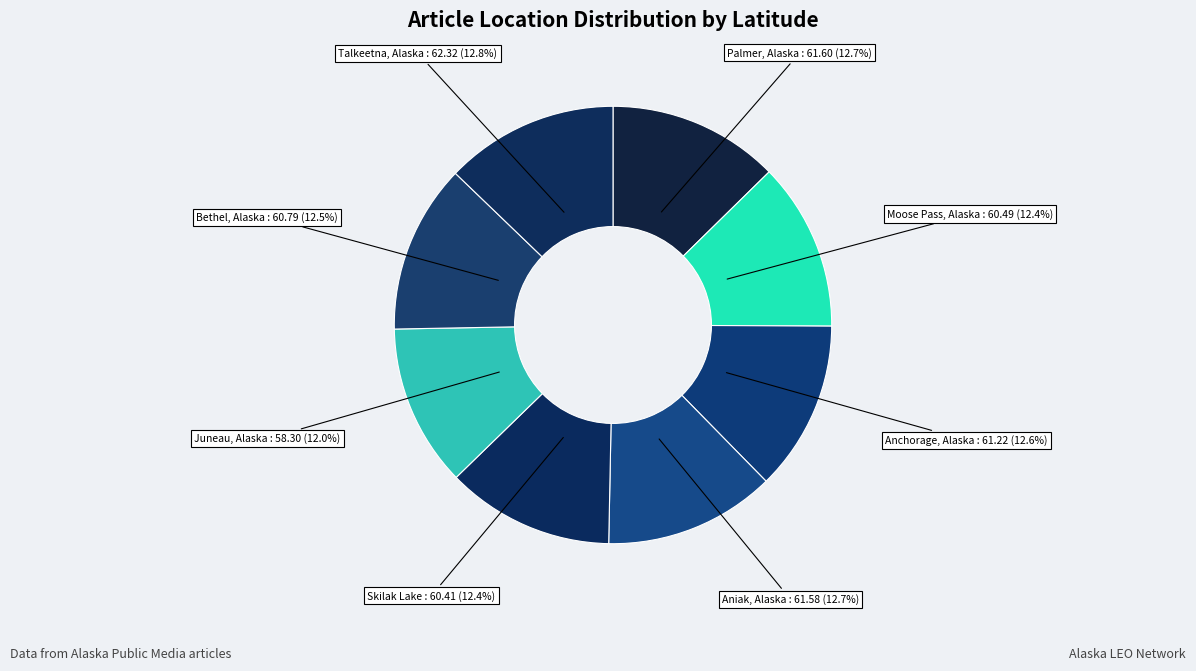

How many segments does this pie chart have?

8